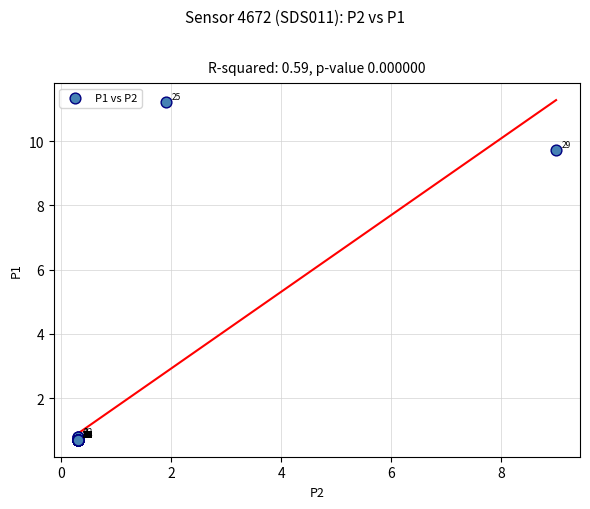

What Y value in the scatter plot is closest to 5?

0.8